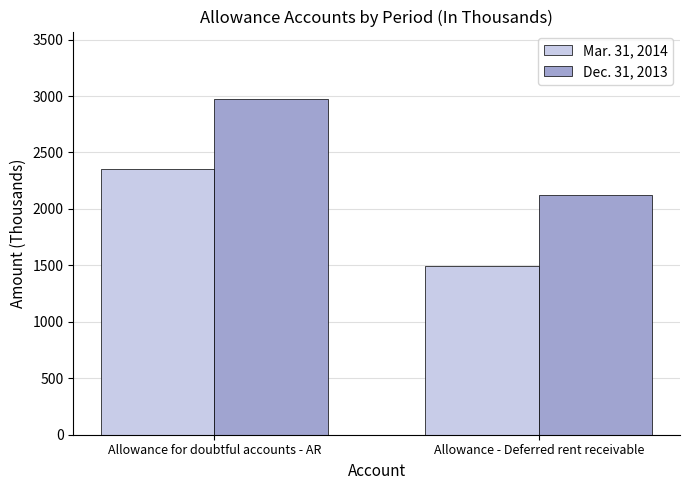

How many Mar. 31, 2014 values are between 1495 and 2353?

2